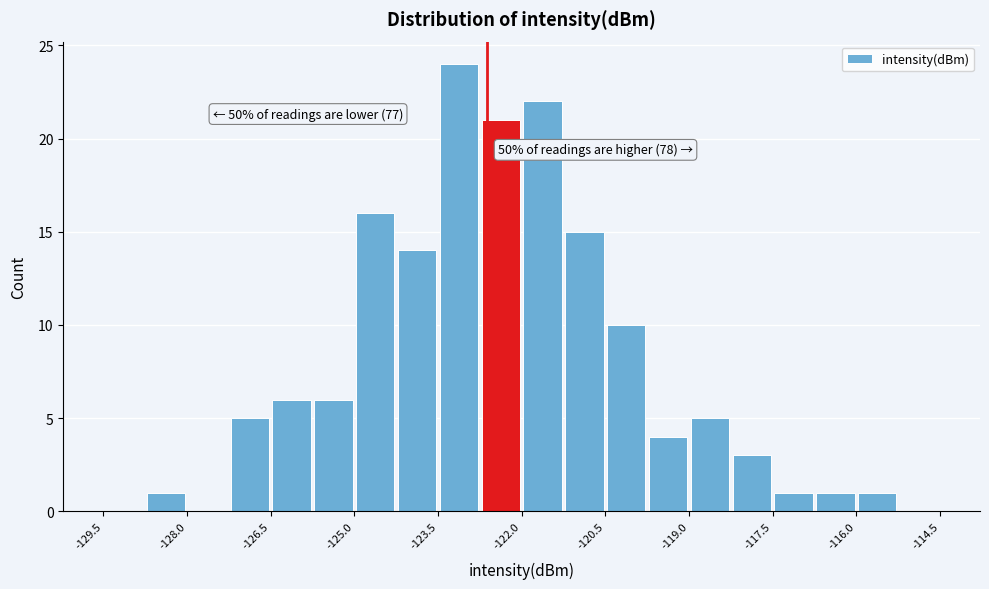

Read against the x-axis, roughly where is the centre of the tallest bar?

-123.2